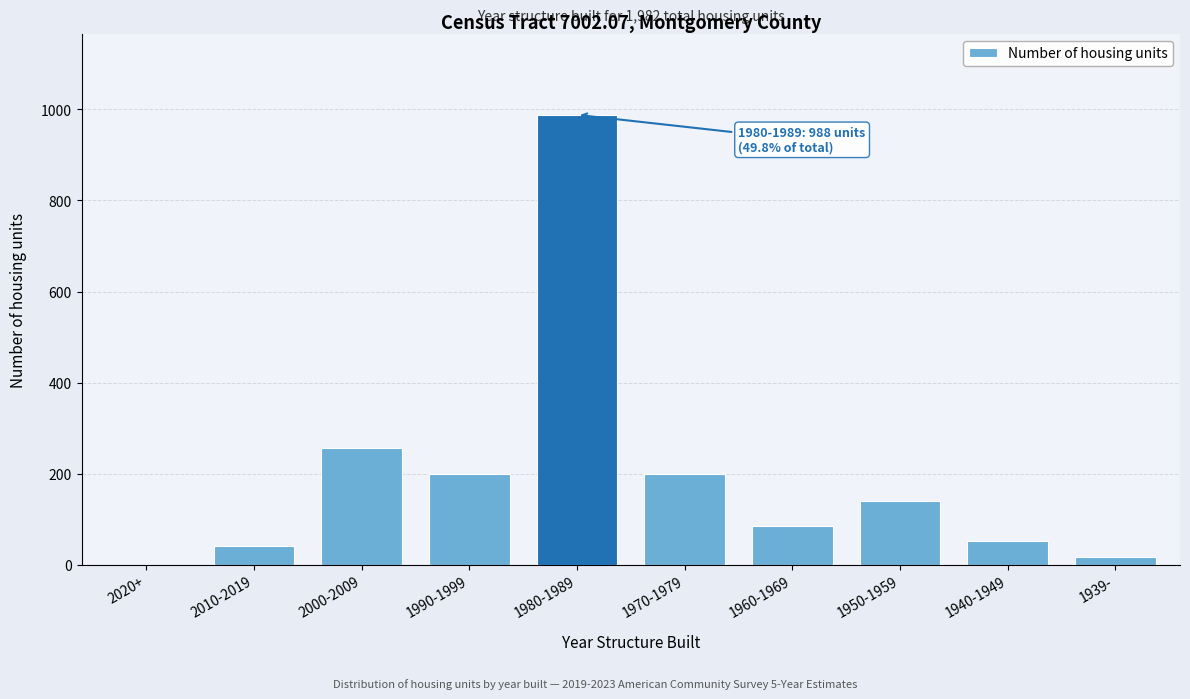

The chart shows a value of 53 at 1940-1949. True or false?

True